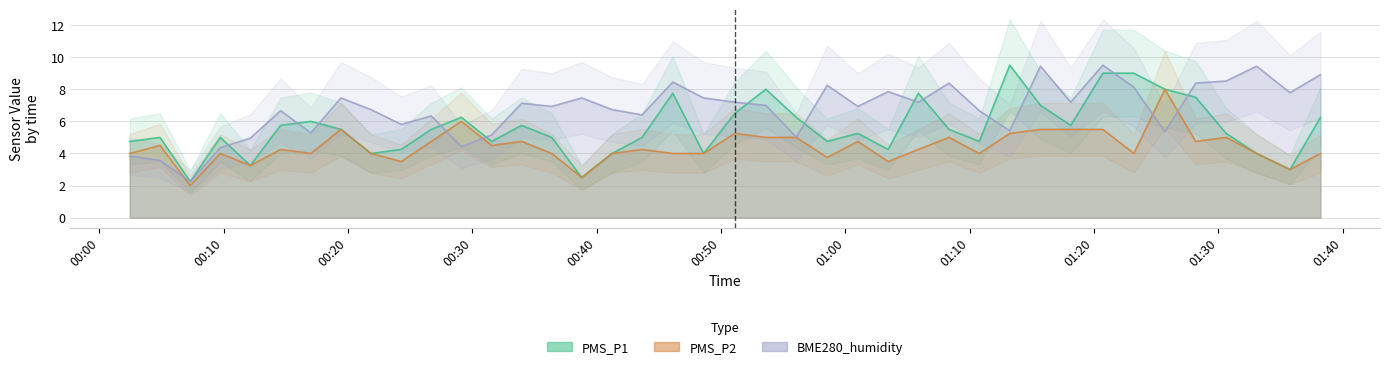

Reading left to right, transcribe all the data shown in this chart.

PMS_P1: 4.8	5.0	2.2	5.0	3.2	5.8	6.0	5.5	4.0	4.2	5.5	6.2	4.8	5.8	5.0	2.5	4.0	5.0	7.8	4.0	6.5	8.0	6.2	4.8	5.2	4.2	7.8	5.5	4.8	9.5	7.0	5.8	9.0	9.0	8.0	7.5	5.2	4.0	3.0	6.2
PMS_P2: 4.0	4.5	2.0	4.0	3.2	4.2	4.0	5.5	4.0	3.5	4.8	6.0	4.5	4.8	4.0	2.5	4.0	4.2	4.0	4.0	5.2	5.0	5.0	3.8	4.8	3.5	4.2	5.0	4.0	5.2	5.5	5.5	5.5	4.0	8.0	4.8	5.0	4.0	3.0	4.0
BME280_humidity: 3.8	3.6	2.2	4.4	5.0	6.7	5.3	7.5	6.7	5.8	6.3	4.4	5.2	7.1	6.9	7.5	6.7	6.4	8.4	7.5	7.2	7.0	5.0	8.2	6.9	7.9	7.2	8.4	6.7	5.4	9.4	7.2	9.5	8.1	5.3	8.4	8.5	9.4	7.8	8.9